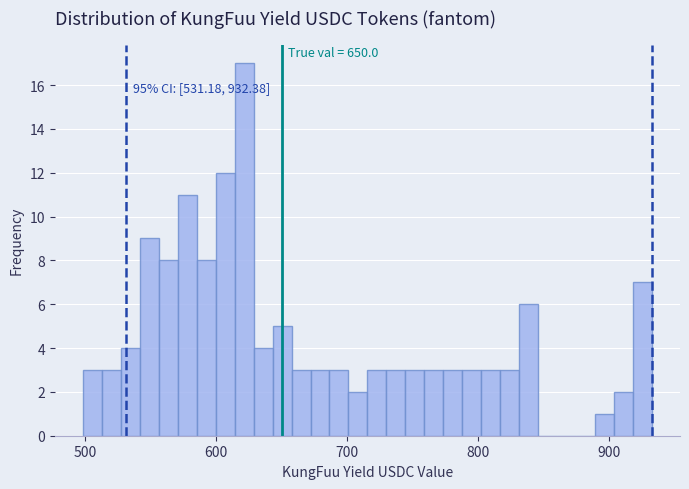

Around what value on the x-axis is the tallest bar? Give the approximate position of its centre, as read against the axis.

620